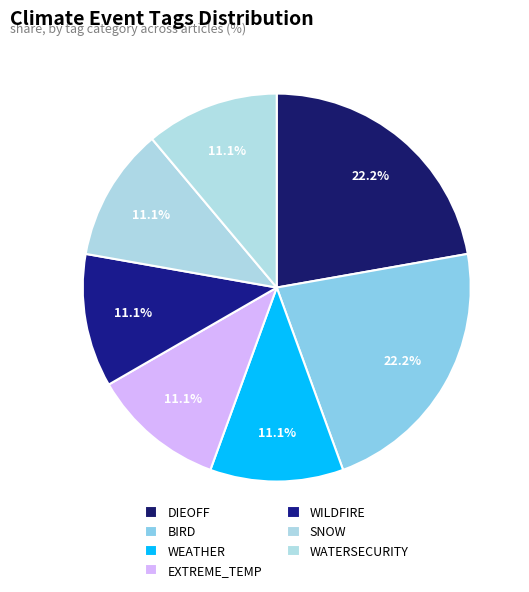

Which slice is the largest?

DIEOFF